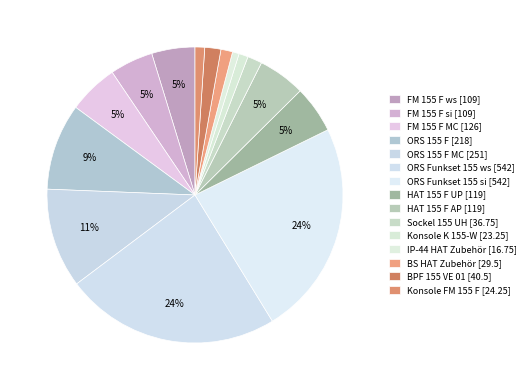

Approximately how many times larger is the value at Konsole K 155-W [23.25] compared to FM 155 F si [109]?

0.2